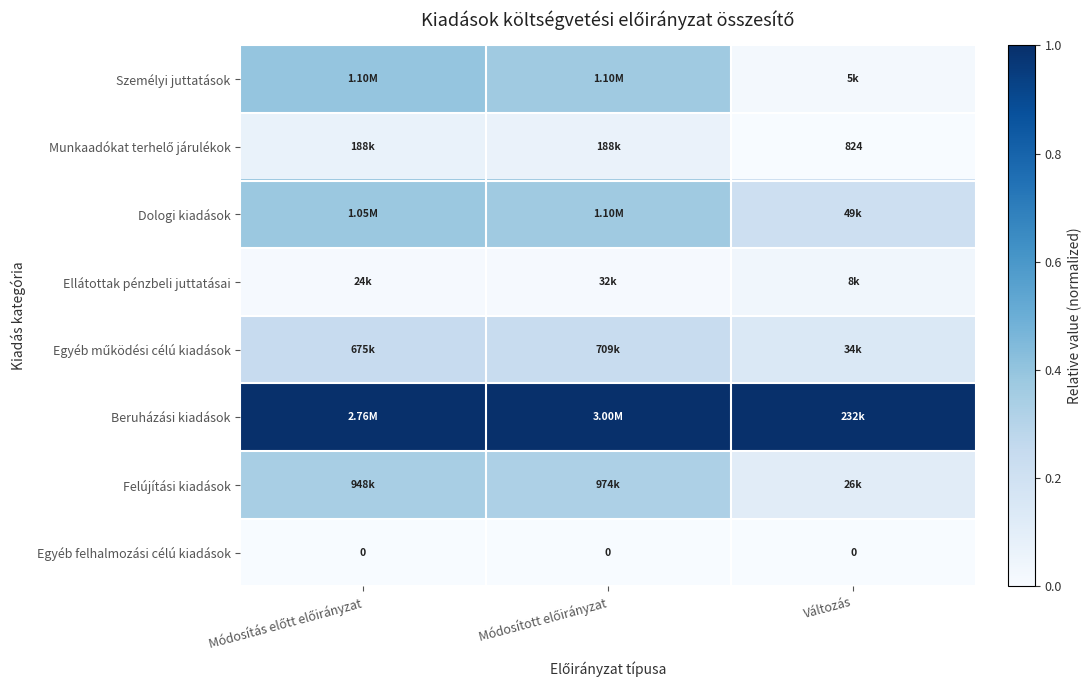

Which has a higher value, Módosítás előtt előirányzat or Változás?

Módosítás előtt előirányzat